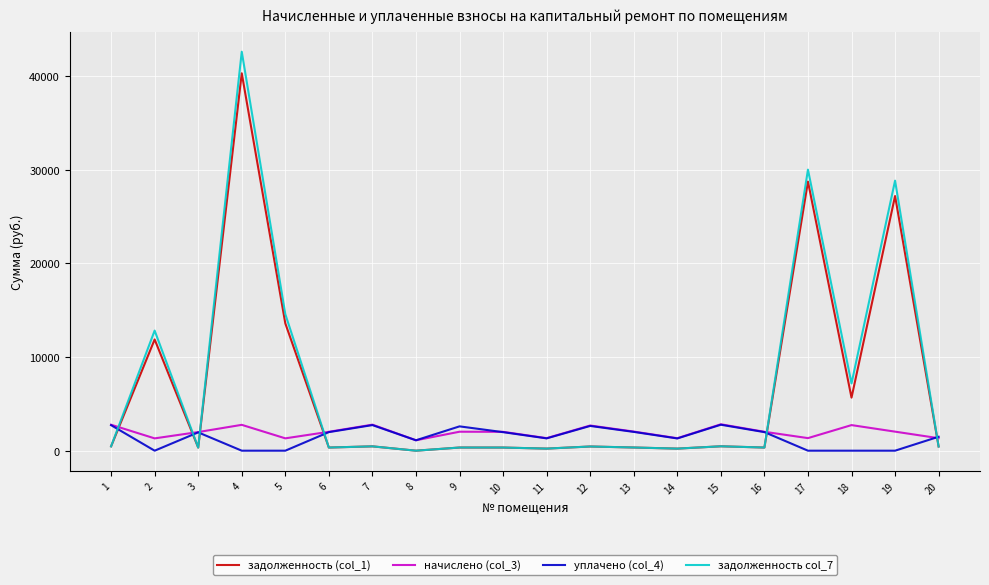

Which series has the widest spread of values?

задолженность col_7